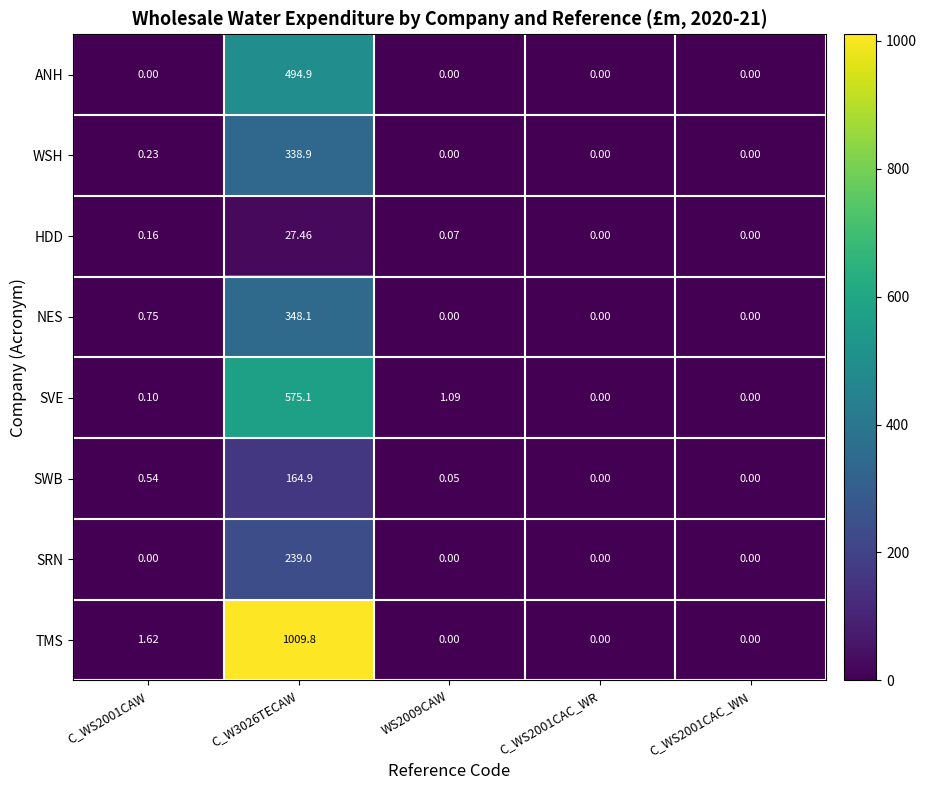

Rank the series by their maximum value, from lowest to highest.

HDD, SWB, SRN, WSH, NES, ANH, SVE, TMS